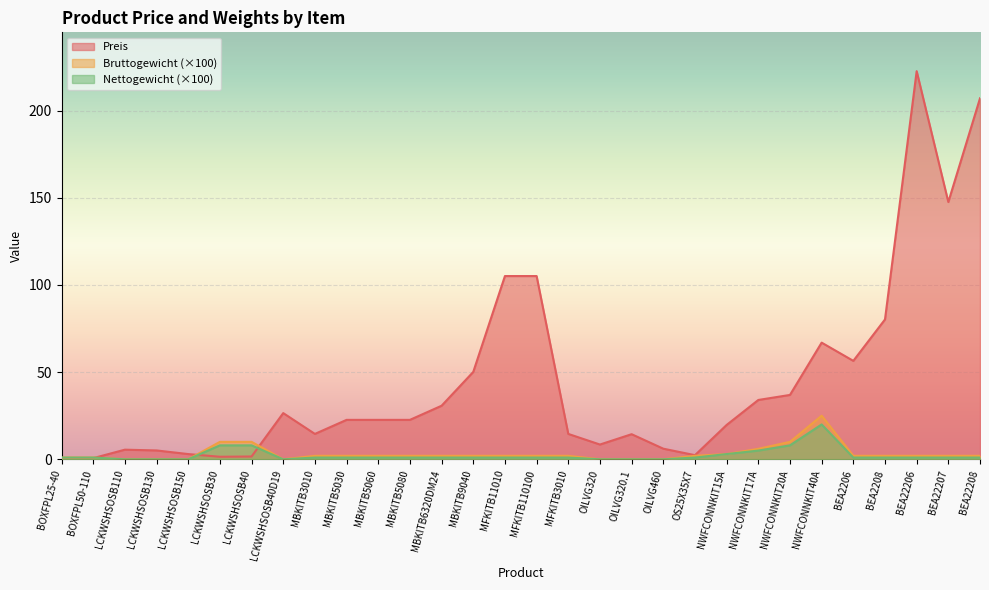

Where is the first local maximum for Preis?

LCKWSHSOSB110